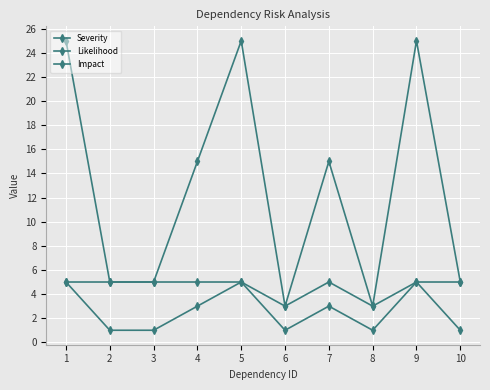

How many distinct data groups are displayed?

3